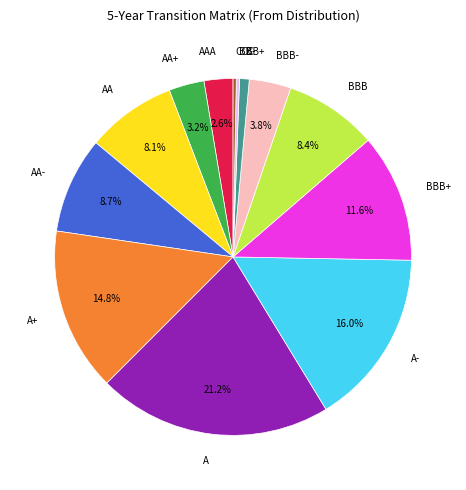

Count the number of slices in the pie.

13